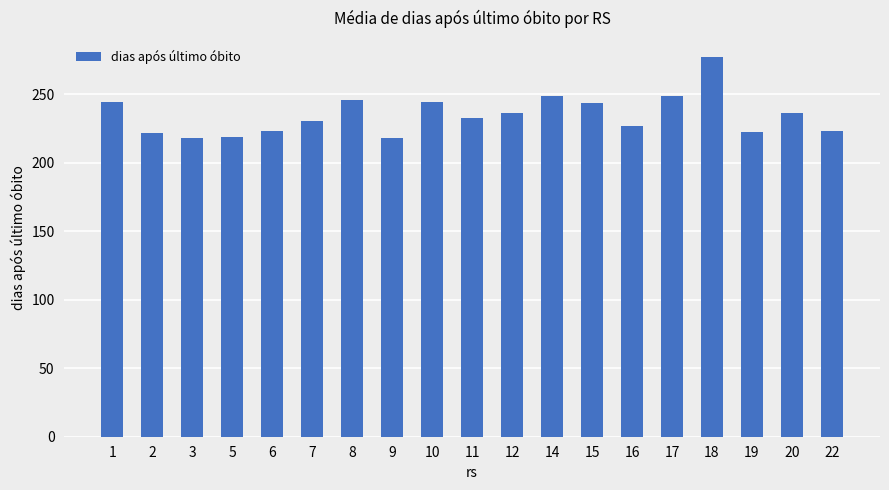

What is the maximum value shown in the chart?

277.0